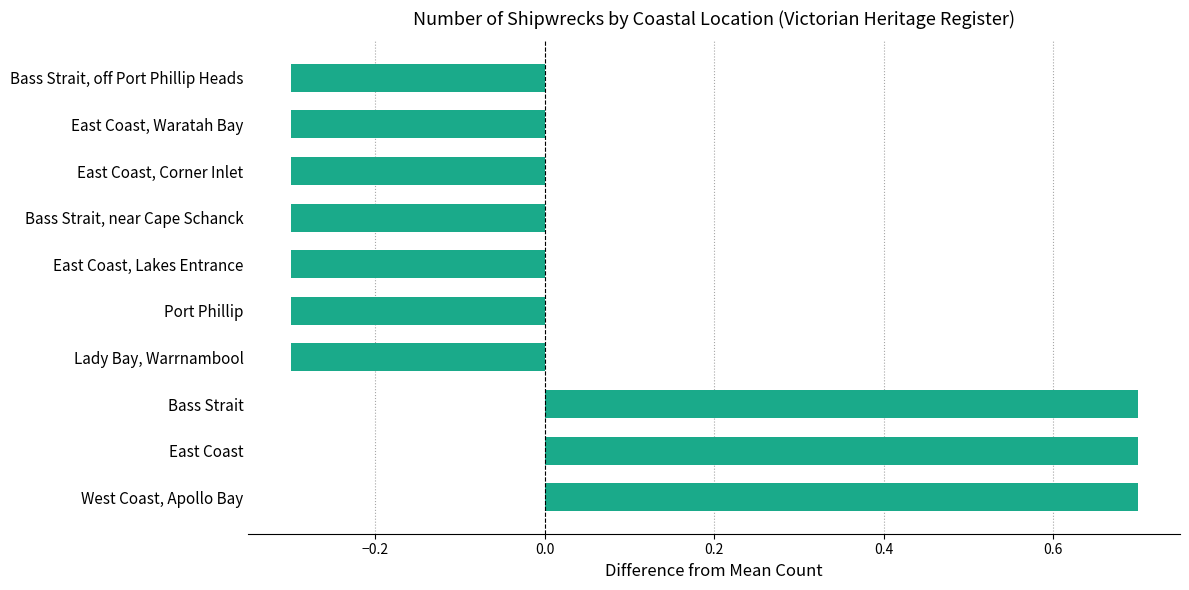

What is the difference between the maximum and minimum values?

1.0